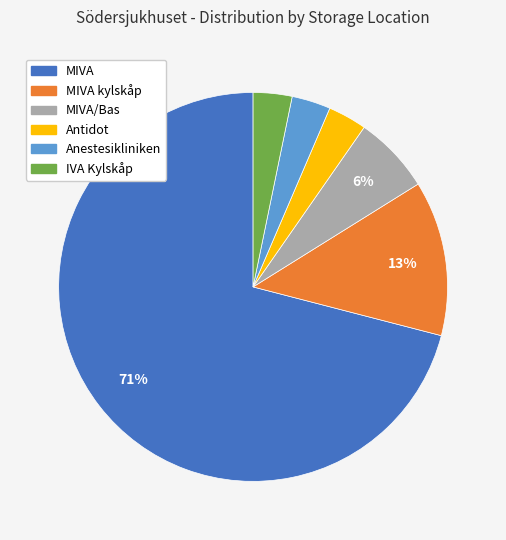

To the nearest percent, what is the average slice percentage?

17%